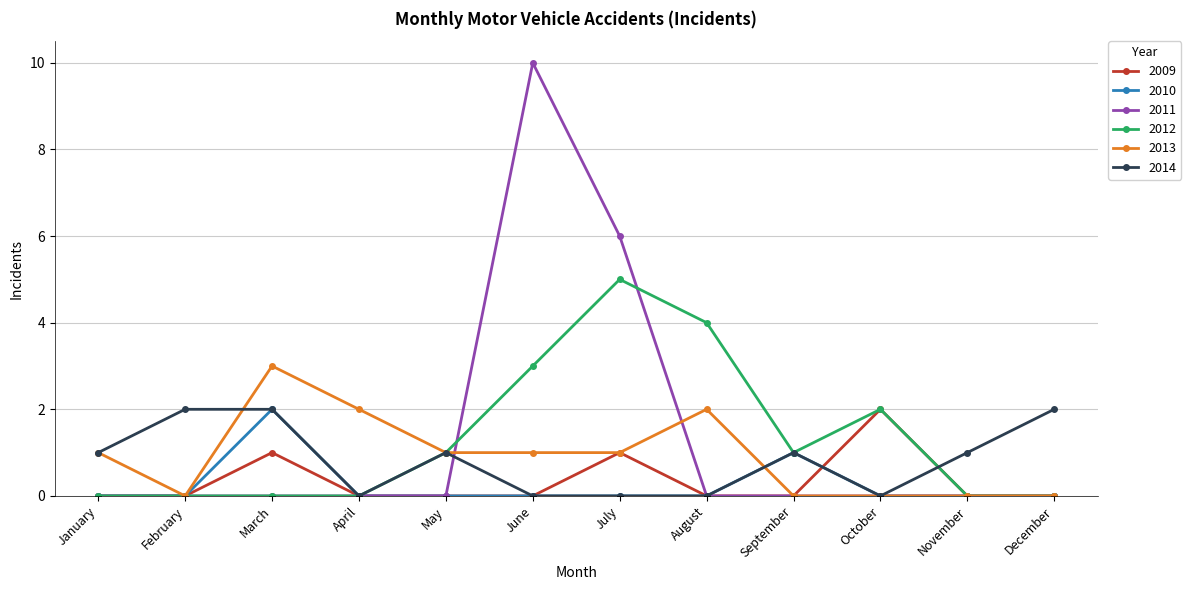

What is the highest value of the 2009 series?

2